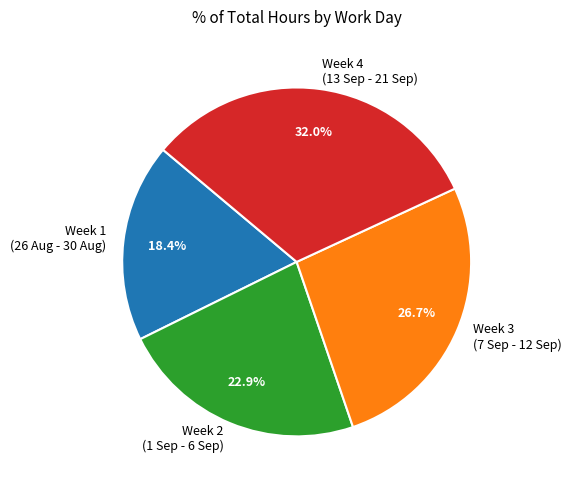

To the nearest percent, what is the average slice percentage?

25%